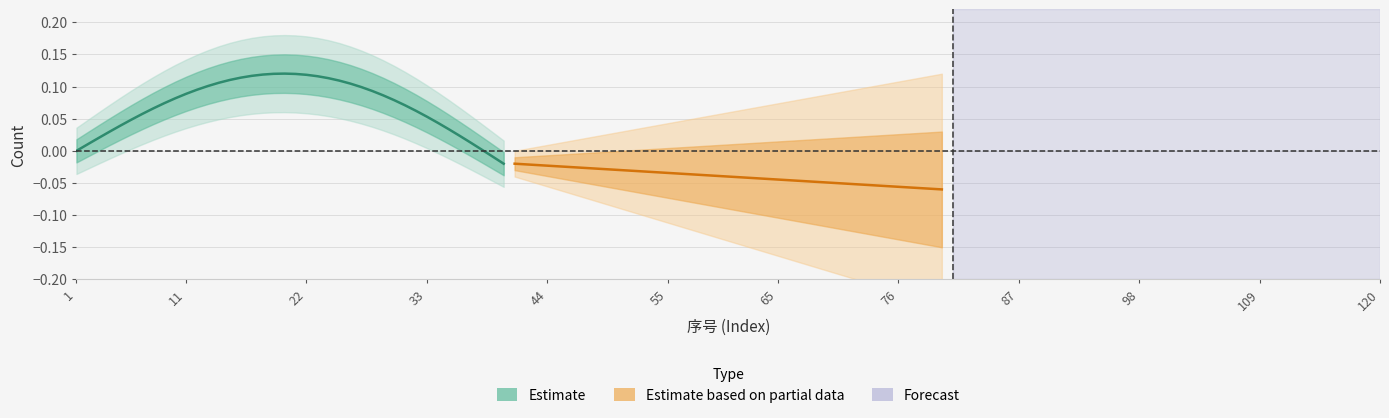

Reading left to right, transcribe all the data shown in this chart.

Estimate: 0.0	0.0	0.0	0.0	0.0	0.0	0.1	0.1	0.1	0.1	0.1	0.1	0.1	0.1	0.1	0.1	0.1	0.1	0.1	0.1	0.1	0.1	0.1	0.1	0.1	0.1	0.1	0.1	0.1	0.1	0.1	0.1	0.1	0.0	0.0	0.0	0.0	0.0	-0.0	-0.0
Estimate based on partial data: -0.0	-0.0	-0.0	-0.0	-0.0	-0.0	-0.0	-0.0	-0.0	-0.0	-0.0	-0.0	-0.0	-0.0	-0.0	-0.0	-0.0	-0.0	-0.0	-0.0	-0.0	-0.0	-0.0	-0.0	-0.0	-0.0	-0.0	-0.0	-0.0	-0.0	-0.1	-0.1	-0.1	-0.1	-0.1	-0.1	-0.1	-0.1	-0.1	-0.1